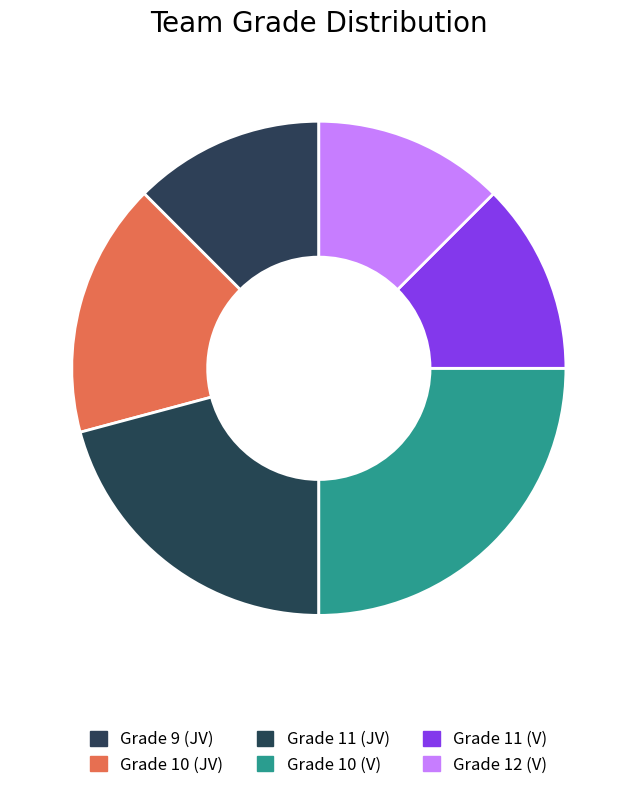

The Grade 12 (V) slice represents 20% of the pie. True or false?

False